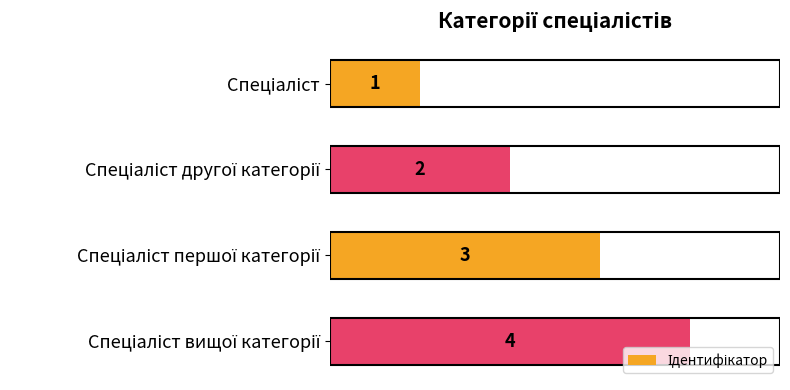

How many values are between 2 and 4?

3